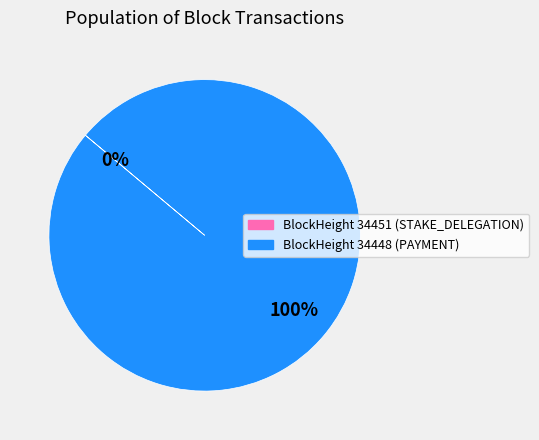

How many segments does this pie chart have?

2